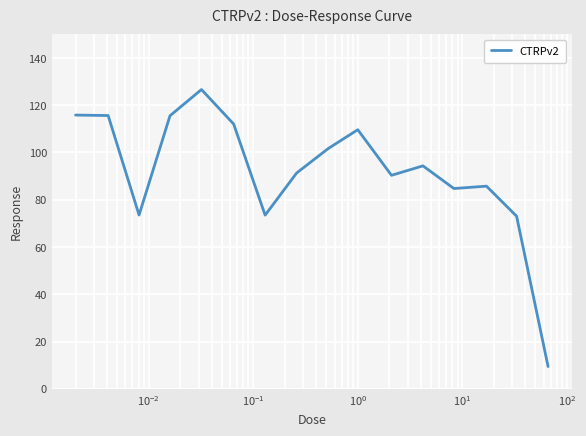

What is the smallest value displayed?

9.4